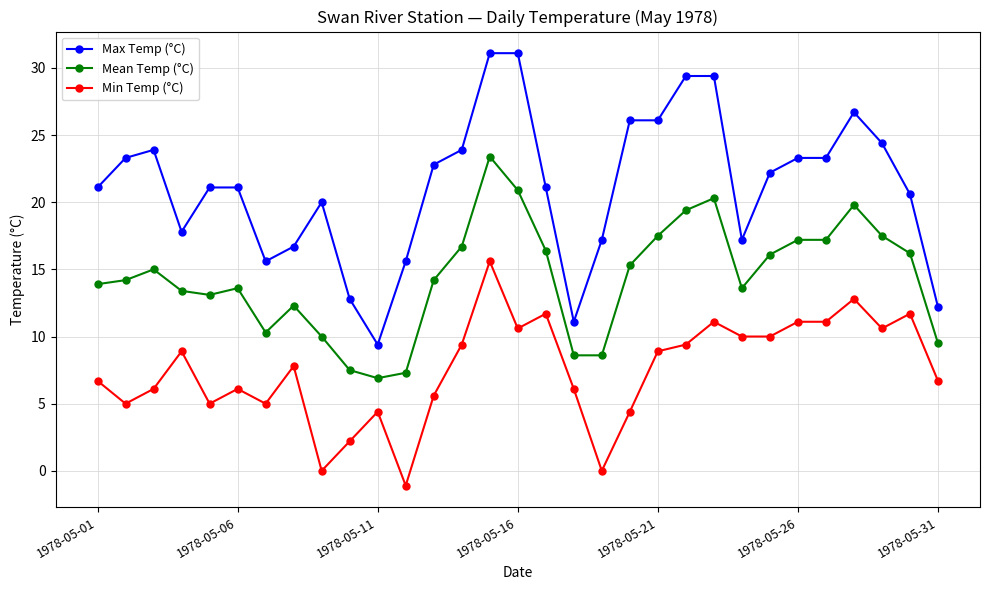

What is the average value of the Max Temp (°C) series?

21.2